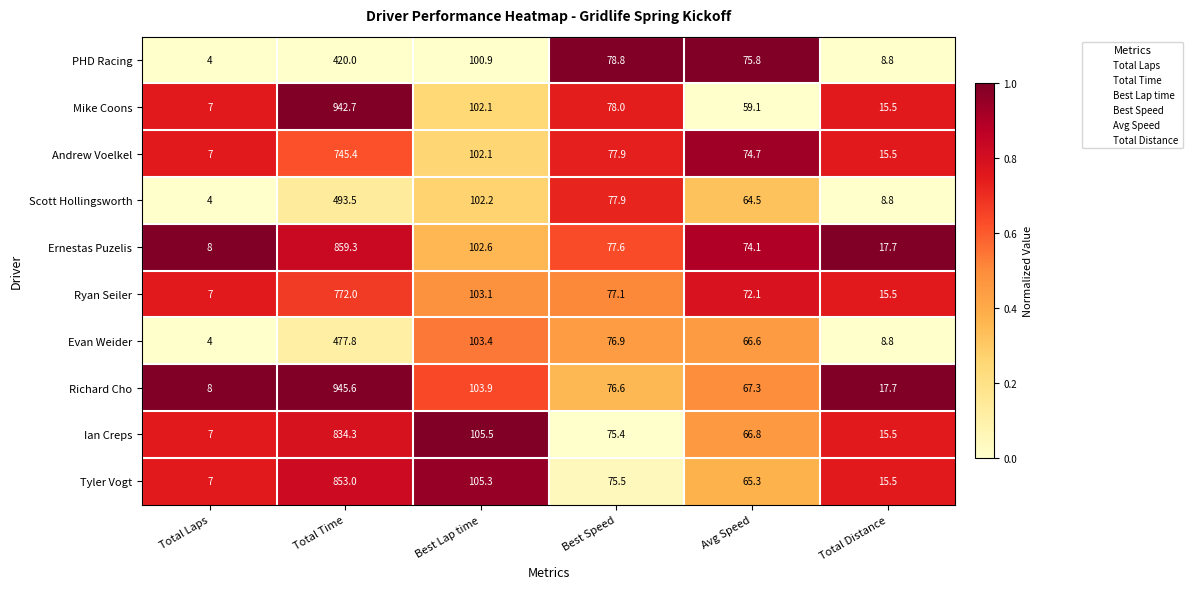

Where does the Mike Coons series first go above 78?

Total Time